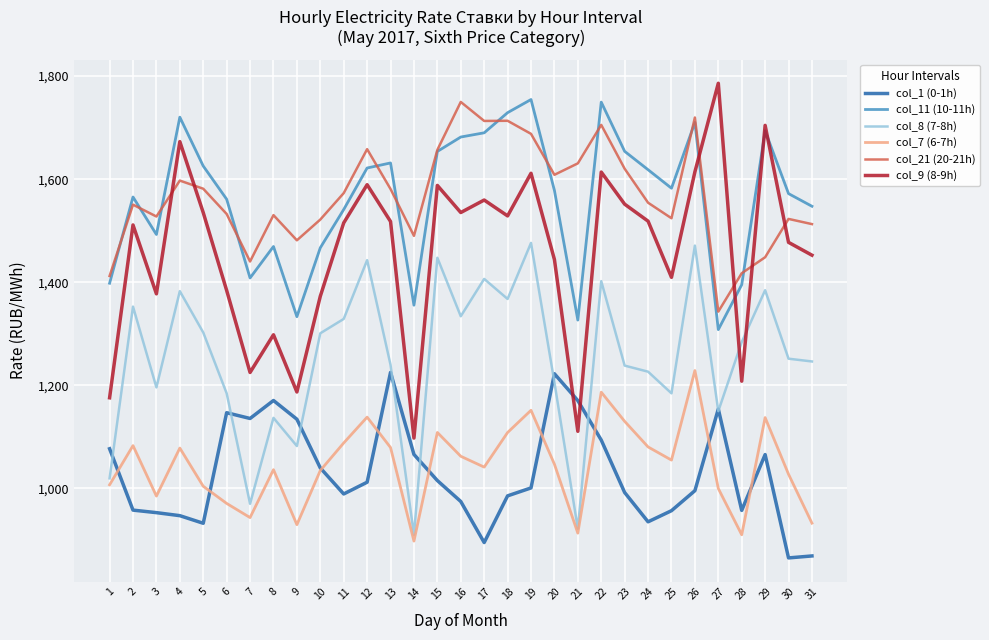

Is the value of col_7 (6-7h) at 23 greater than the value of col_21 (20-21h) at 28?

No